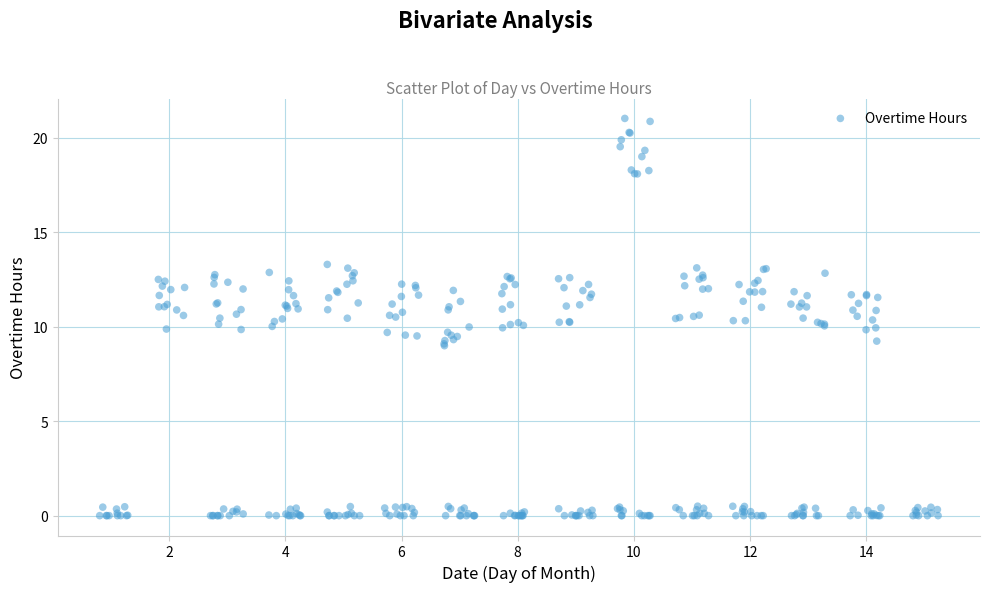

What is the range of Y values (max minus min)?

21.0